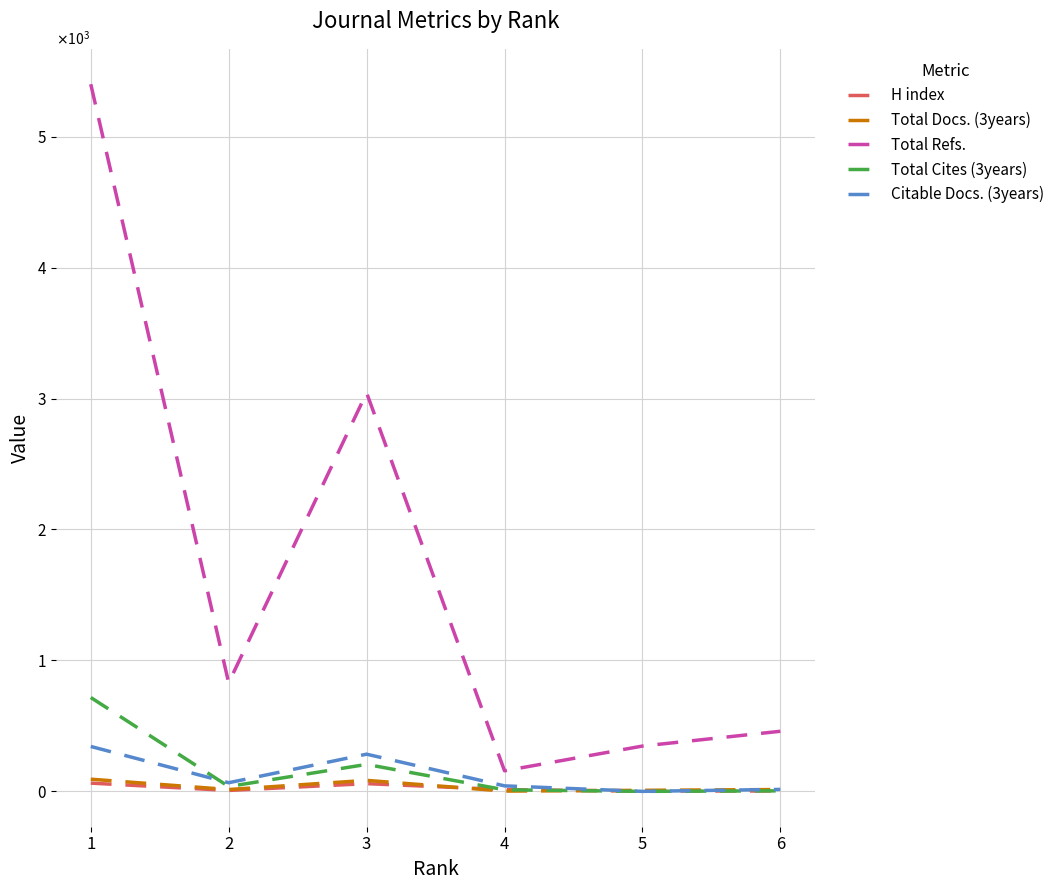

Where does the Total Cites (3years) series first go above 37?

1